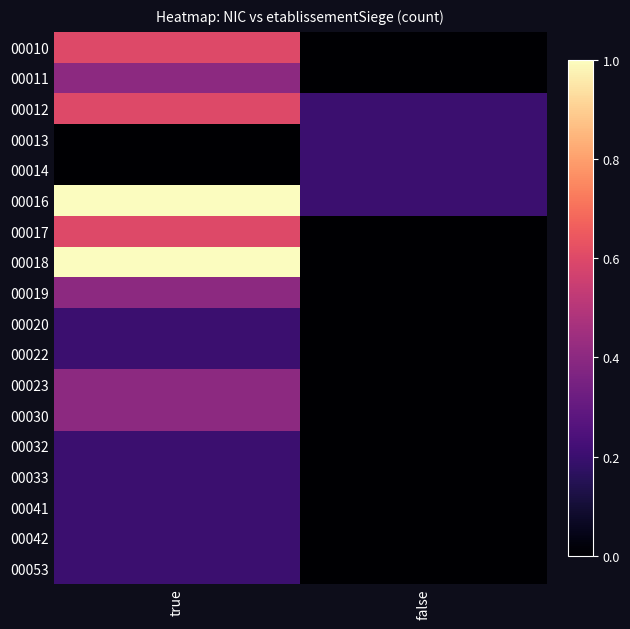

Between false and true, which is larger?

true